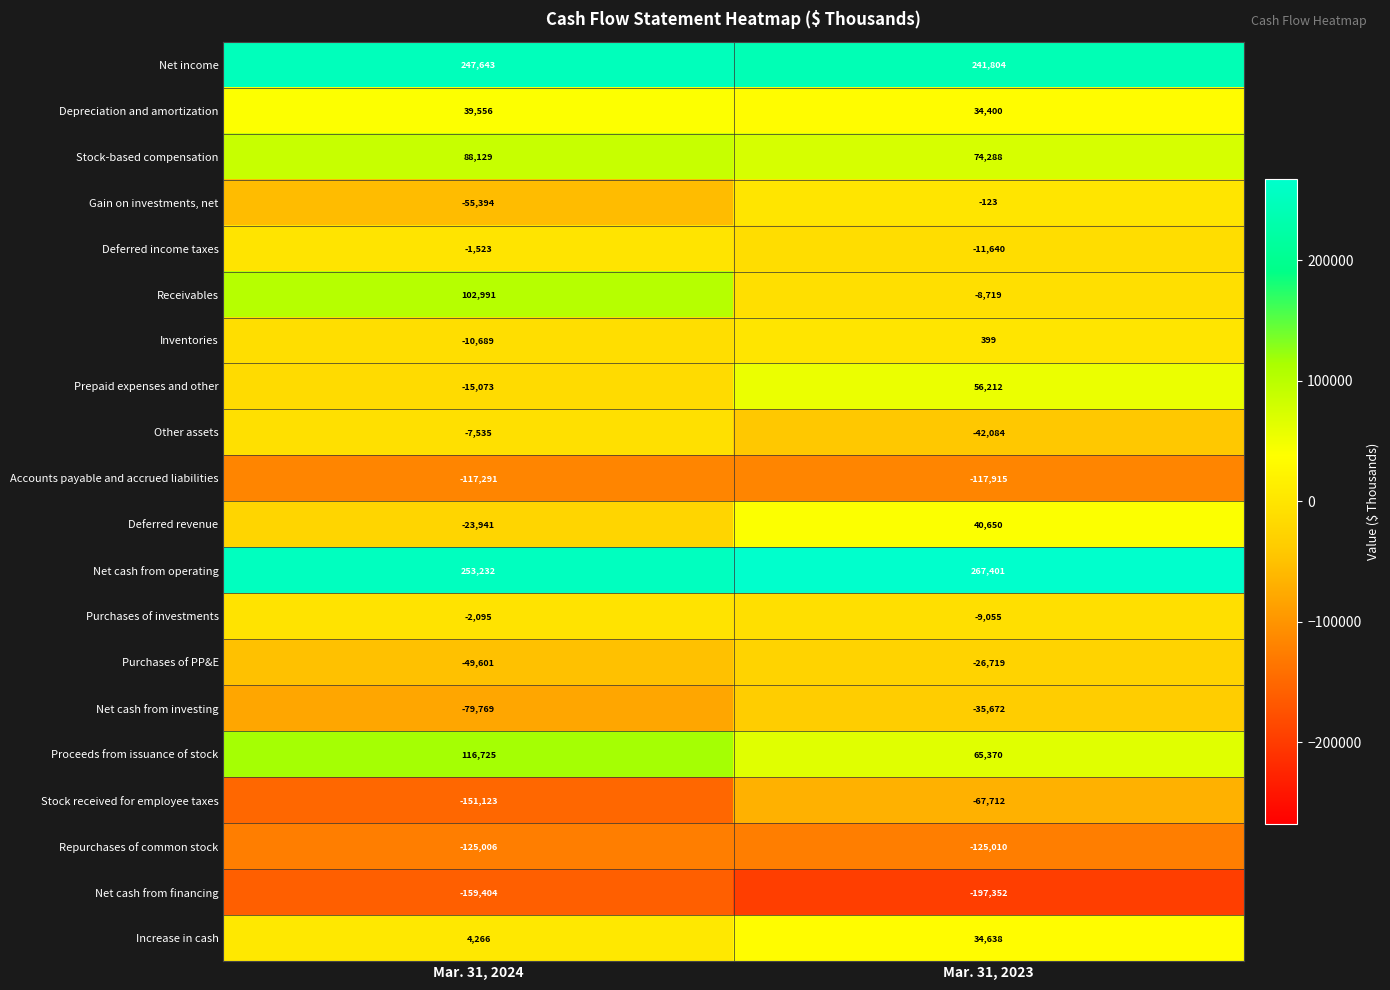

Which series has the largest total across all categories?

Net cash from operating